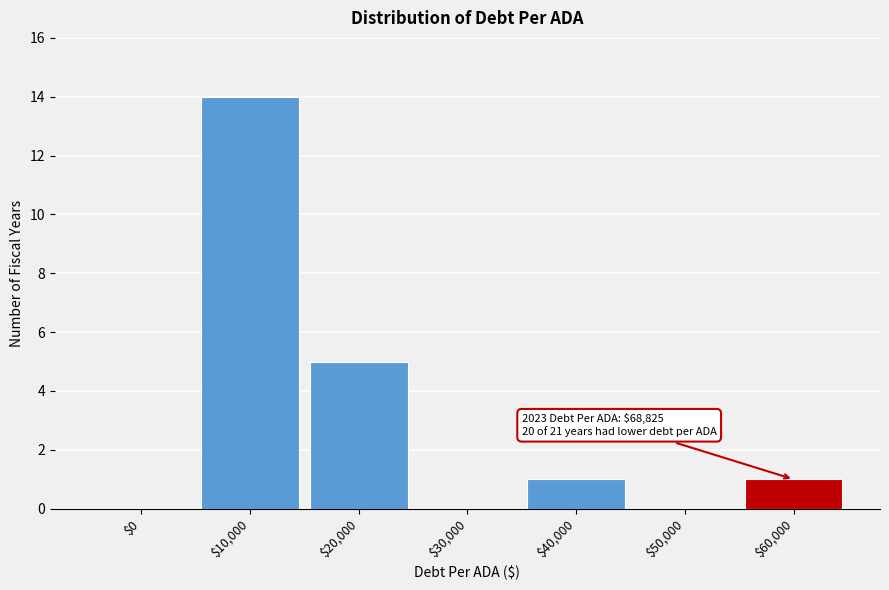

What is the sum of all values?

21